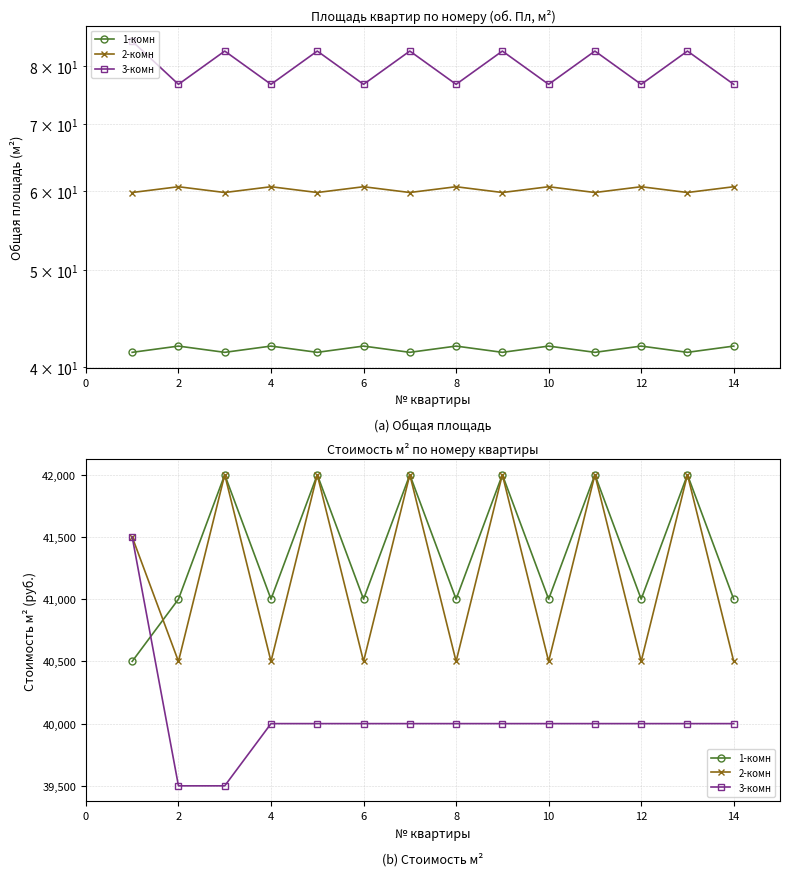

True or false: 3-комн and 2-комн intersect in this chart.

False